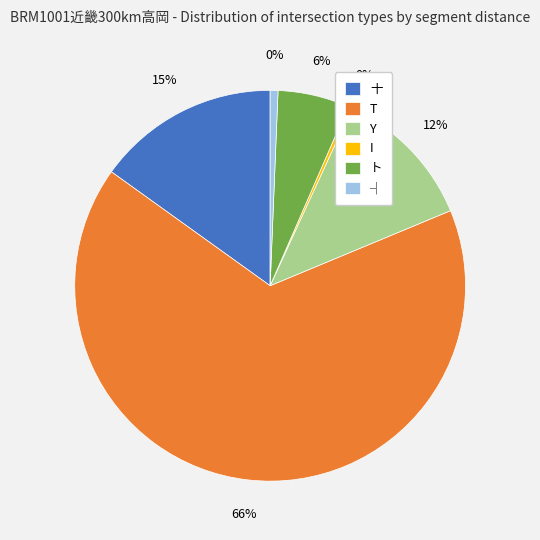

True or false: ト accounts for 1% of the total.

False